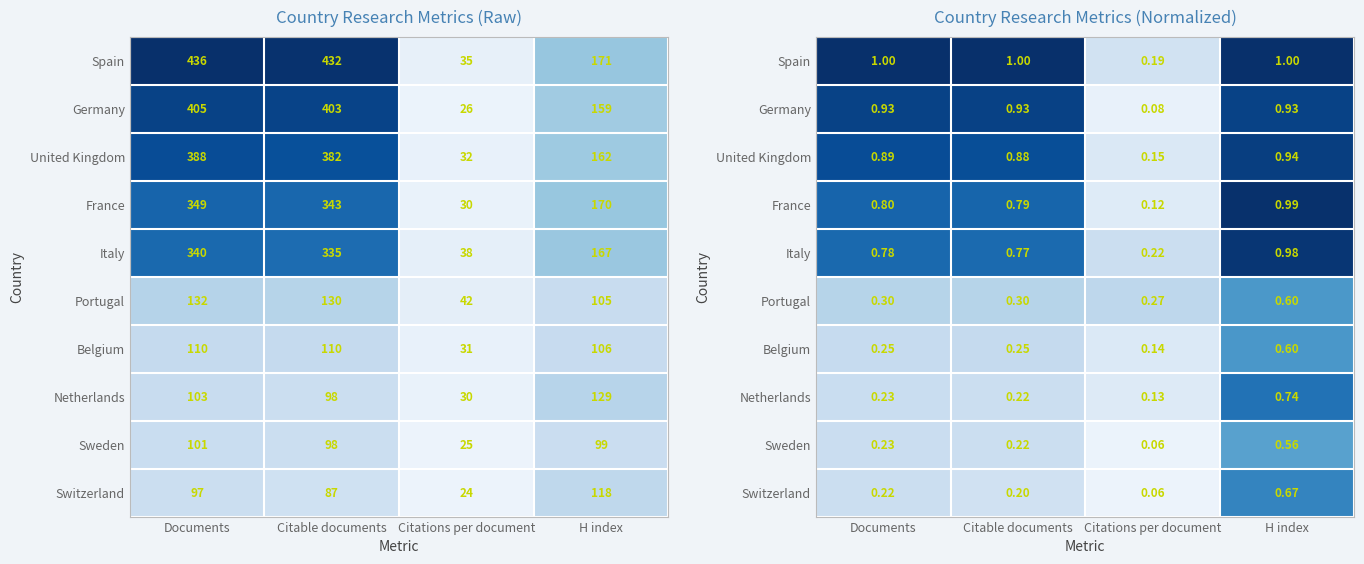

The value of United Kingdom at H index is 0.6. True or false?

False